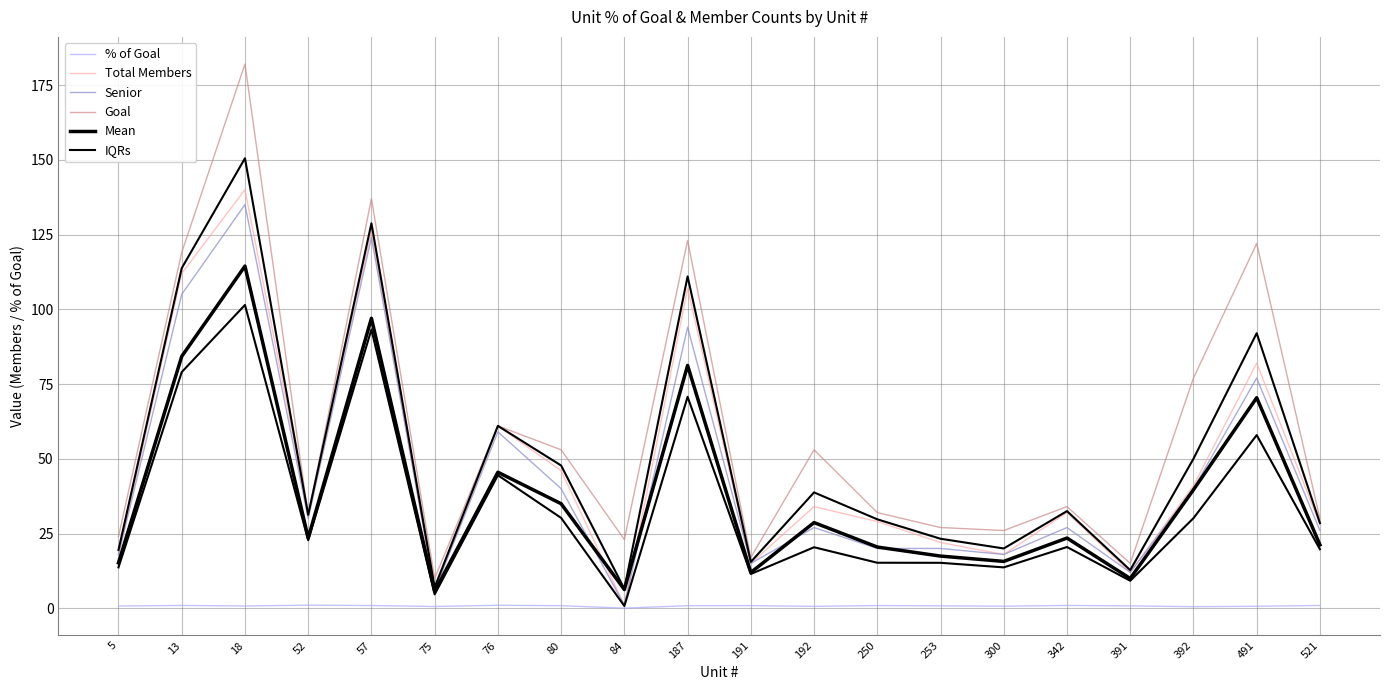

Reading left to right, transcribe all the data shown in this chart.

% of Goal: 0.8	0.9	0.8	1.0	0.9	0.6	1.0	0.9	0.0	0.9	0.9	0.6	0.9	0.8	0.7	0.9	0.8	0.5	0.7	0.9
Total Members: 18.0	112.0	140.0	32.0	126.0	6.0	61.0	46.0	1.0	107.0	15.0	34.0	29.0	22.0	18.0	32.0	12.0	41.0	82.0	28.0
Senior: 18.0	105.0	135.0	30.0	124.0	6.0	59.0	40.0	1.0	94.0	15.0	27.0	20.0	20.0	18.0	27.0	12.0	40.0	77.0	26.0
Goal: 24.0	119.0	182.0	31.0	137.0	10.0	61.0	53.0	23.0	123.0	17.0	53.0	32.0	27.0	26.0	34.0	15.0	77.0	122.0	30.0
Mean: 15.2	84.2	114.4	23.5	97.0	5.7	45.5	35.0	6.3	81.2	12.0	28.7	20.5	17.5	15.7	23.5	9.9	39.6	70.4	21.2
IQRs: 13.7	79.0	101.4	22.8	93.2	4.7	44.5	30.2	0.8	70.7	11.5	20.4	15.2	15.2	13.7	20.5	9.2	30.1	57.9	19.7